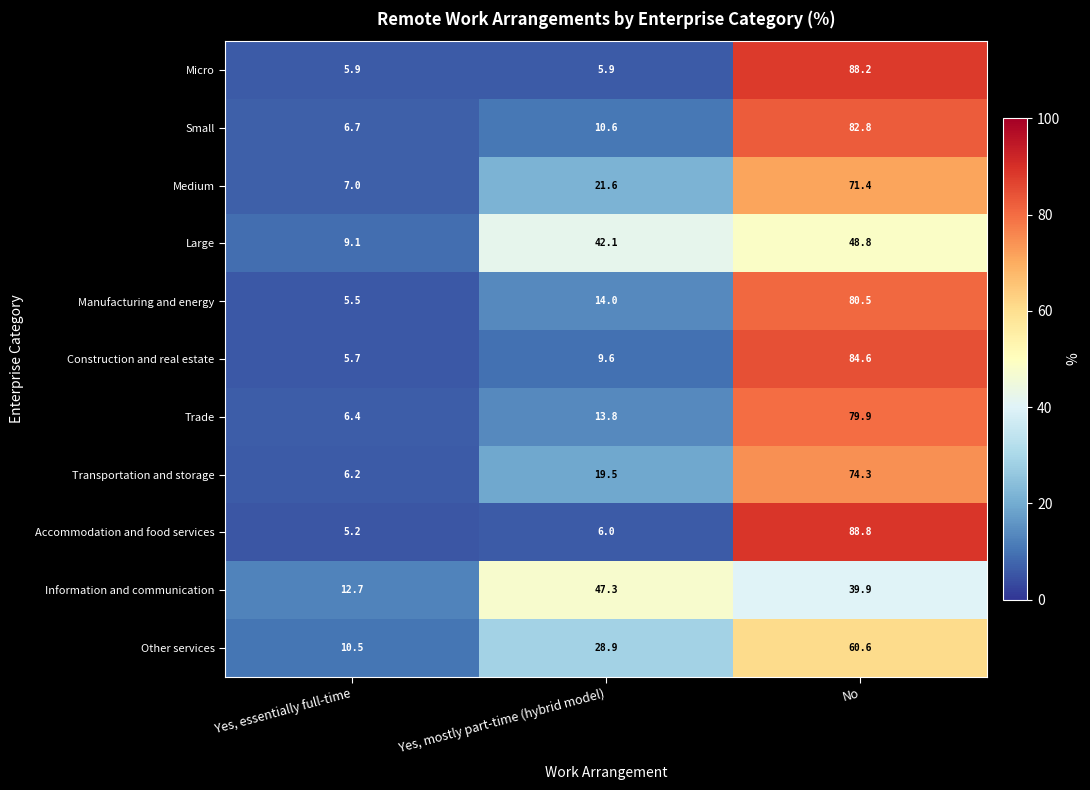

At which category is the sum across all series the highest?

No